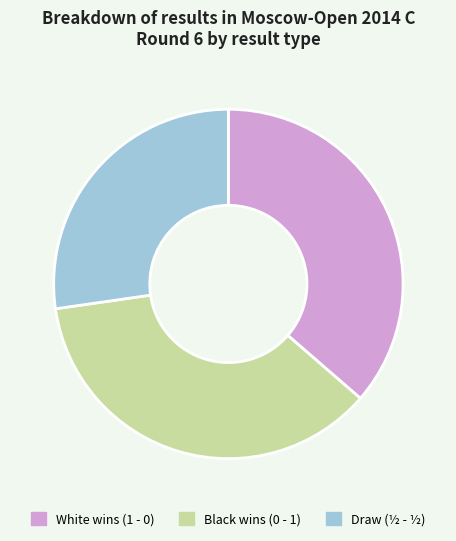

Does any single category account for the majority?

No